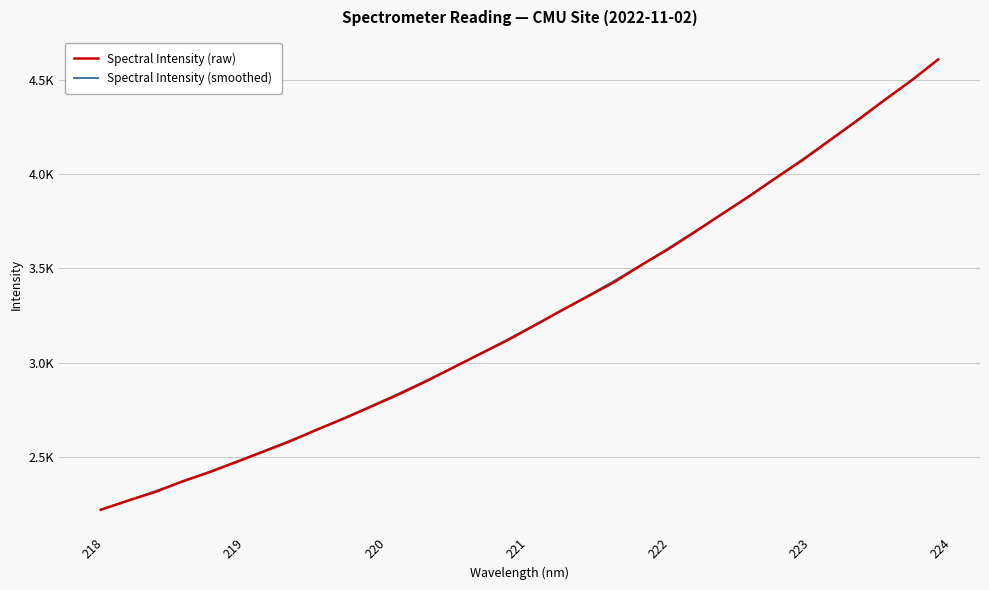

What are all the series names shown in the legend?

Spectral Intensity (raw), Spectral Intensity (smoothed)